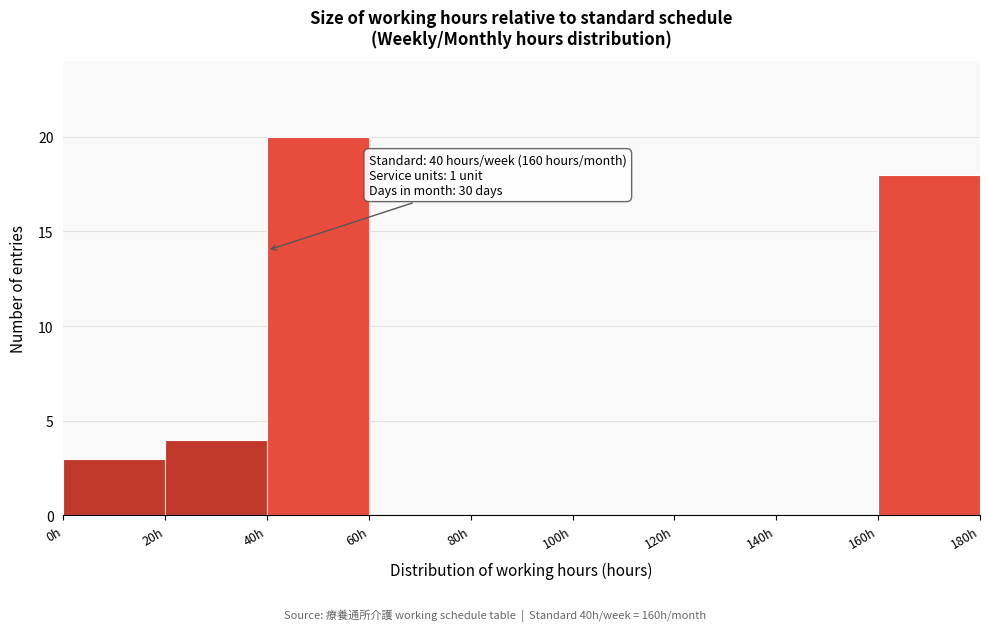

Over which range of the x-axis is the bar tallest?

40 to 60